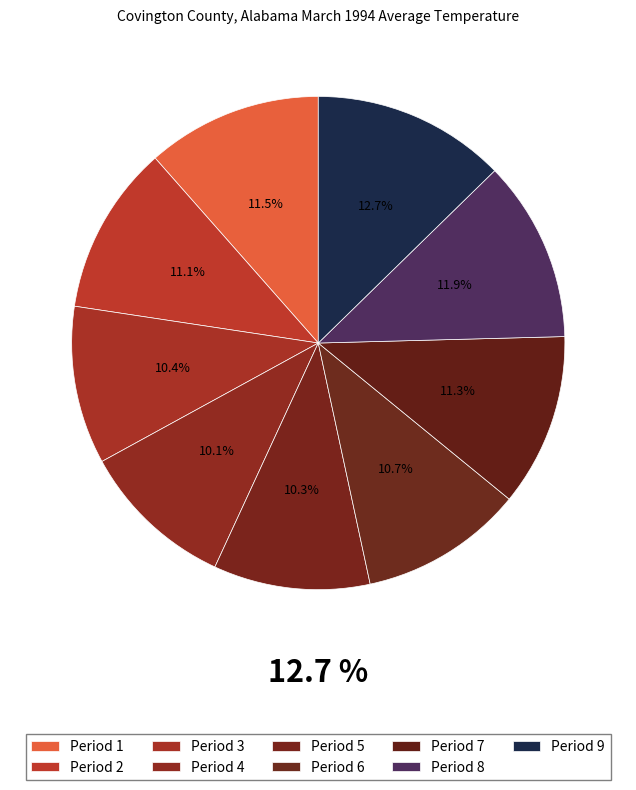

To the nearest percent, what portion does Period 6 represent?

11%